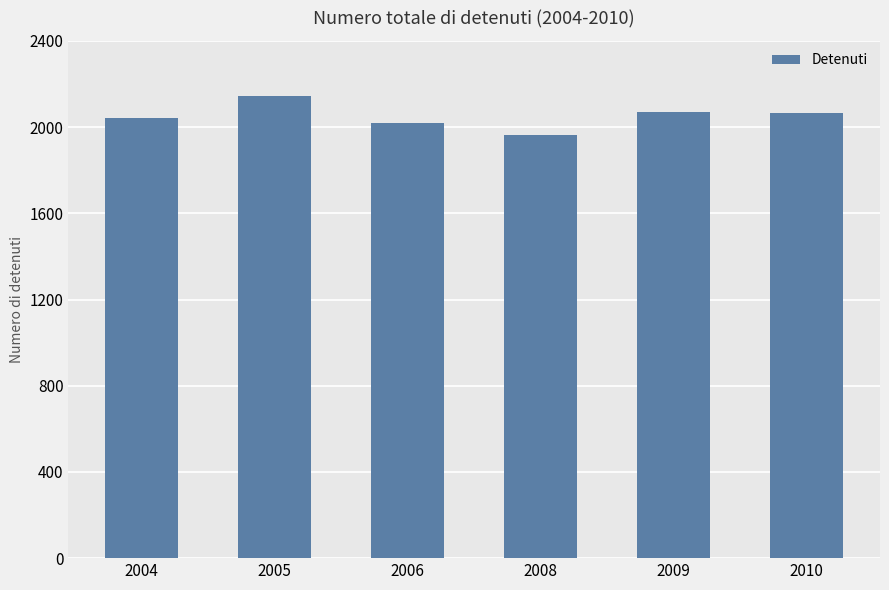

True or false: the data shows 1963 at 2008.

True